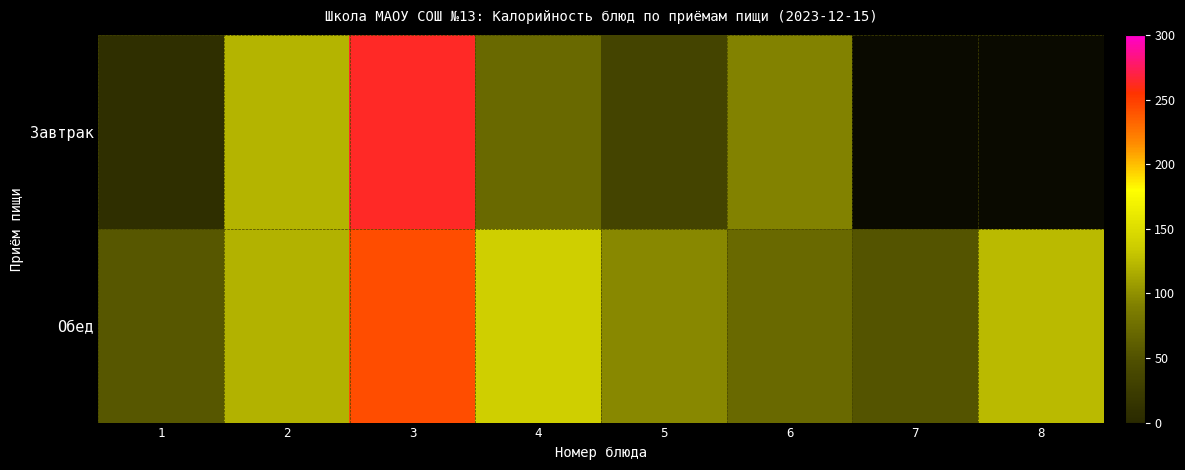

How many series are shown in this chart?

2